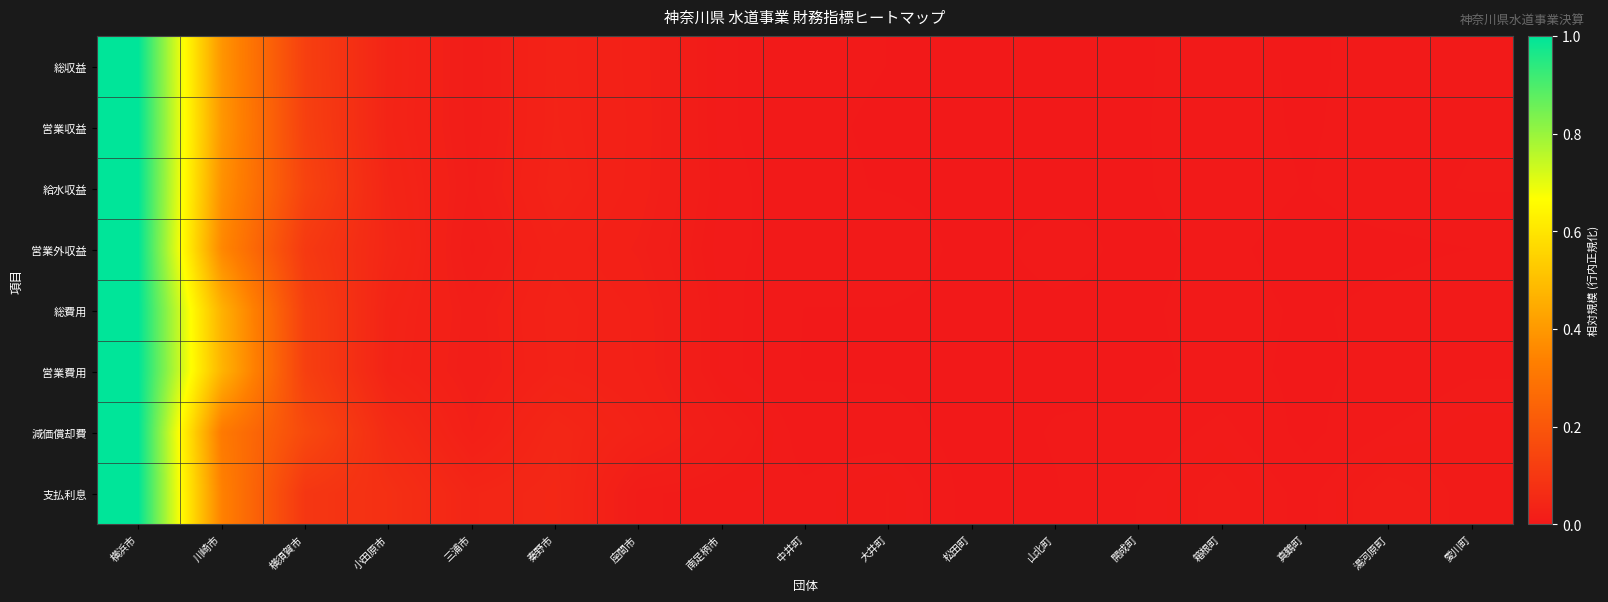

At 開成町, list the series in order from smallest to largest.

営業外収益, 営業費用, 総費用, 給水収益, 総収益, 営業収益, 減価償却費, 支払利息